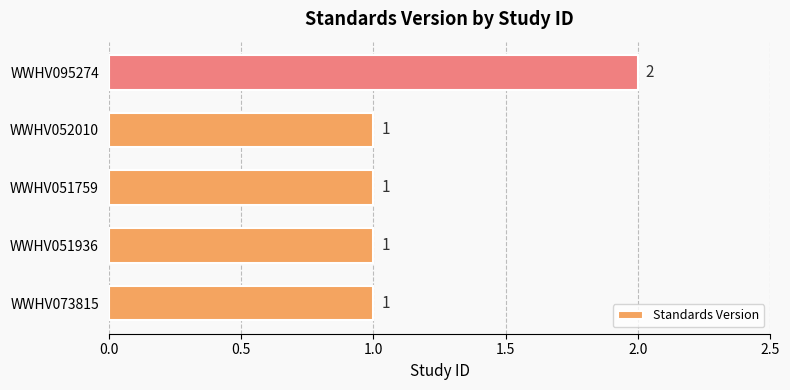

The value at WWHV051936 is 2. True or false?

False